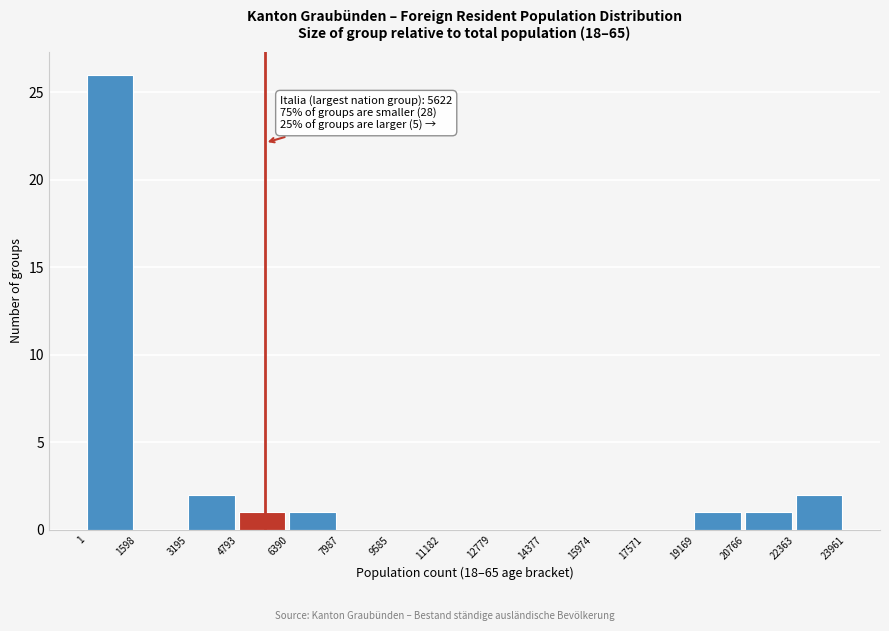

Over which range of the x-axis is the bar tallest?

1 to 1598